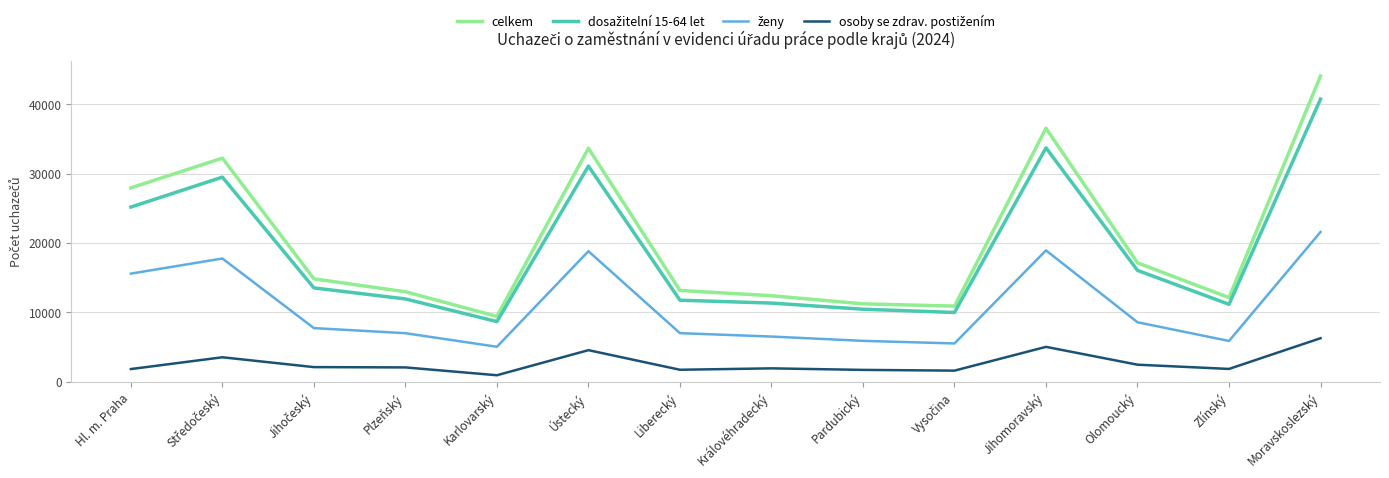

Which series has the widest spread of values?

celkem